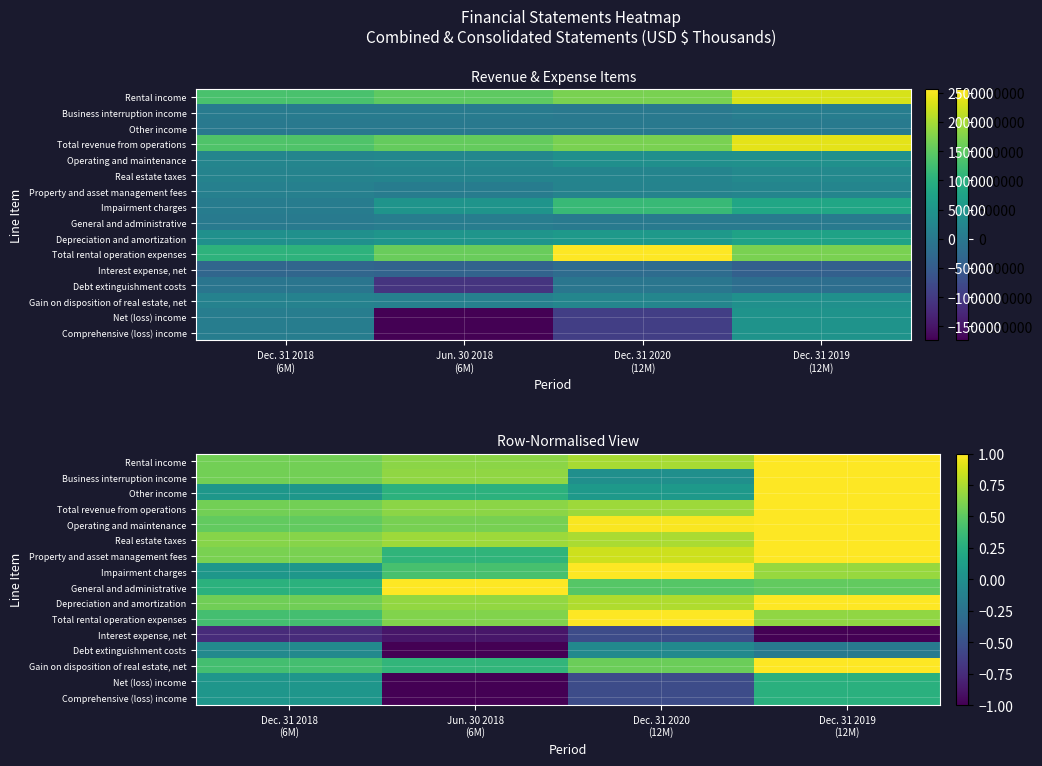

What is the minimum value for Rental income?

0.6